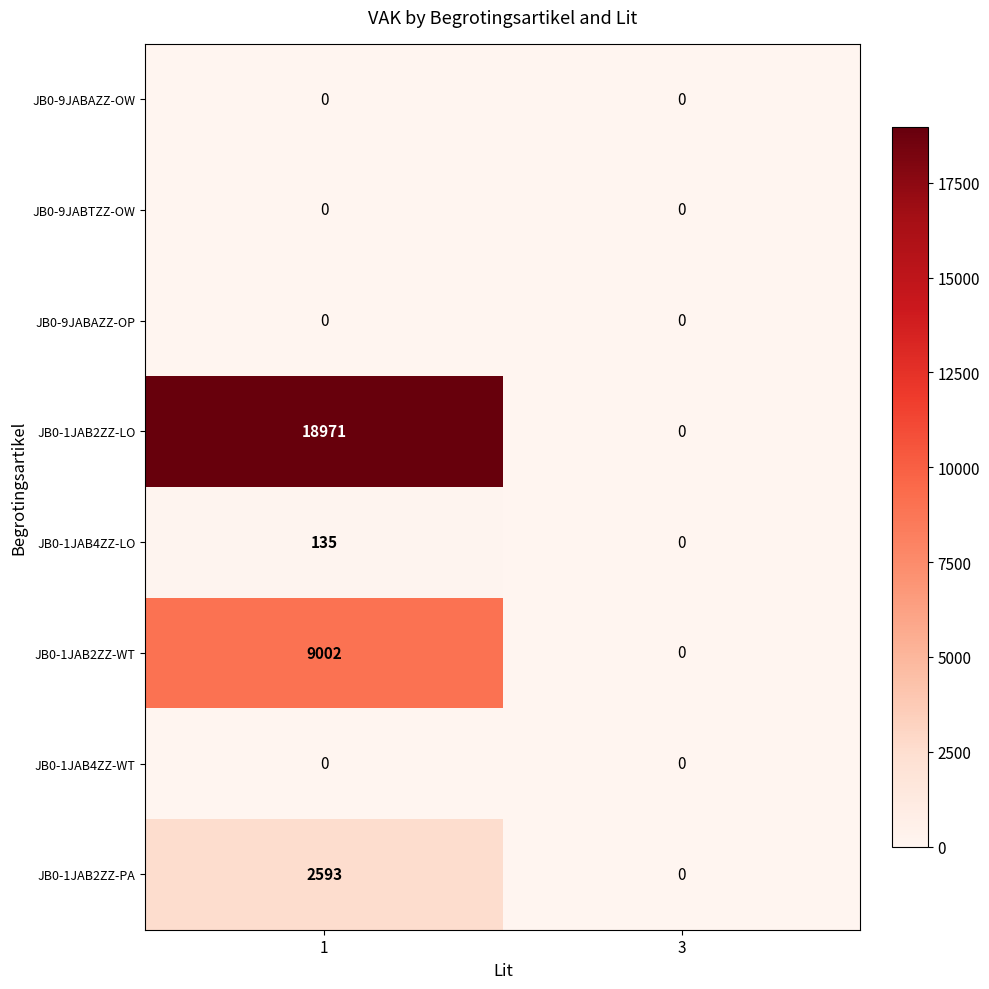

Reading right to left, list all the values displayed in this chart.

JB0-9JABAZZ-OW: 3=0	1=0
JB0-9JABTZZ-OW: 3=0	1=0
JB0-9JABAZZ-OP: 3=0	1=0
JB0-1JAB2ZZ-LO: 3=0	1=18971
JB0-1JAB4ZZ-LO: 3=0	1=135
JB0-1JAB2ZZ-WT: 3=0	1=9002
JB0-1JAB4ZZ-WT: 3=0	1=0
JB0-1JAB2ZZ-PA: 3=0	1=2593